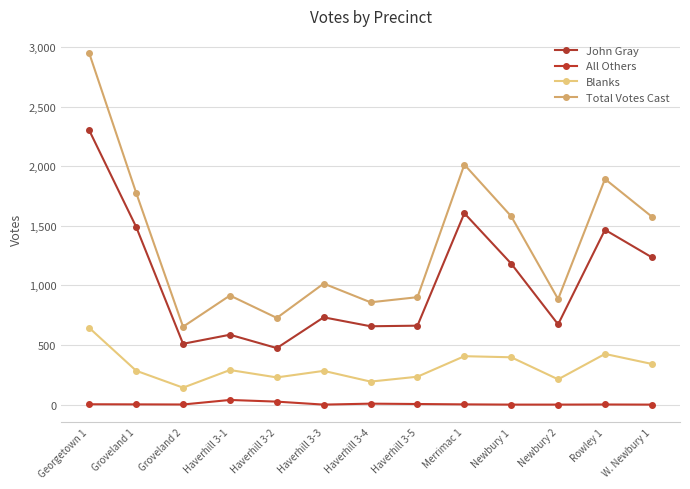

What is the difference between the second highest and minimum values in the Blanks series?

283